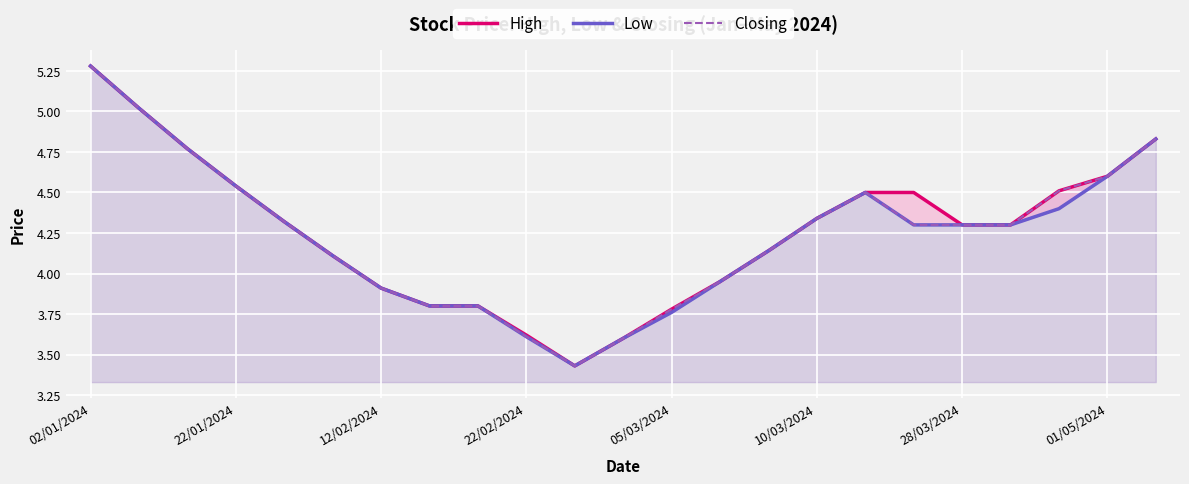

True or false: Low and Closing intersect in this chart.

False